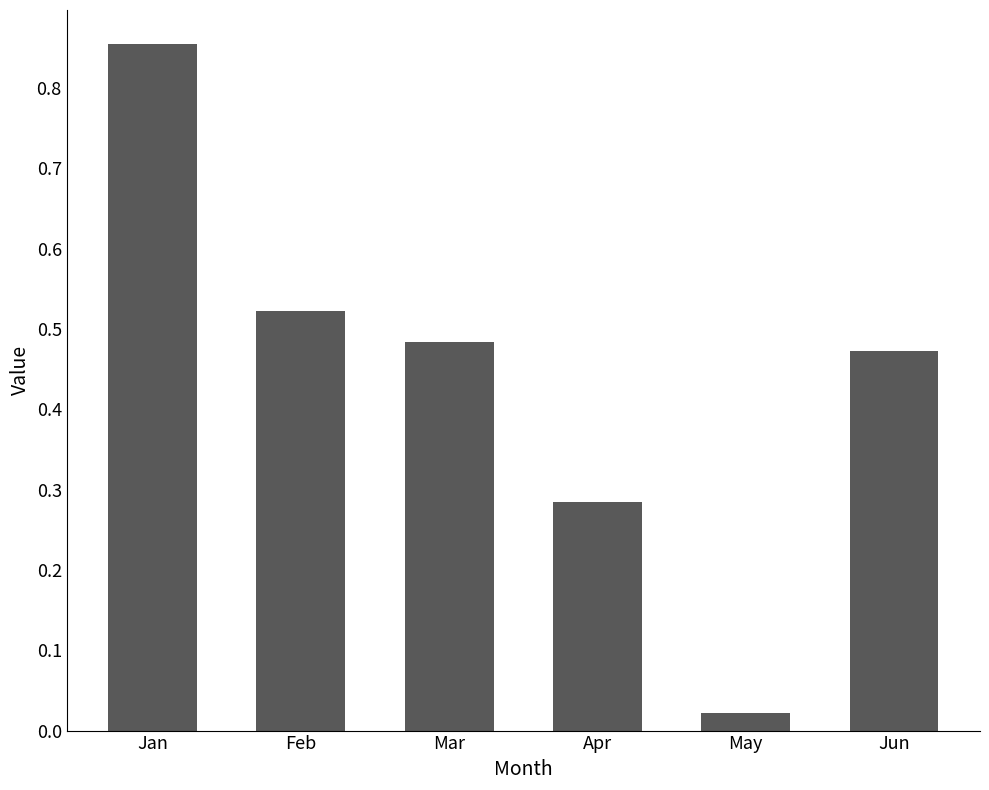

What is the difference between the maximum and minimum values?

0.8